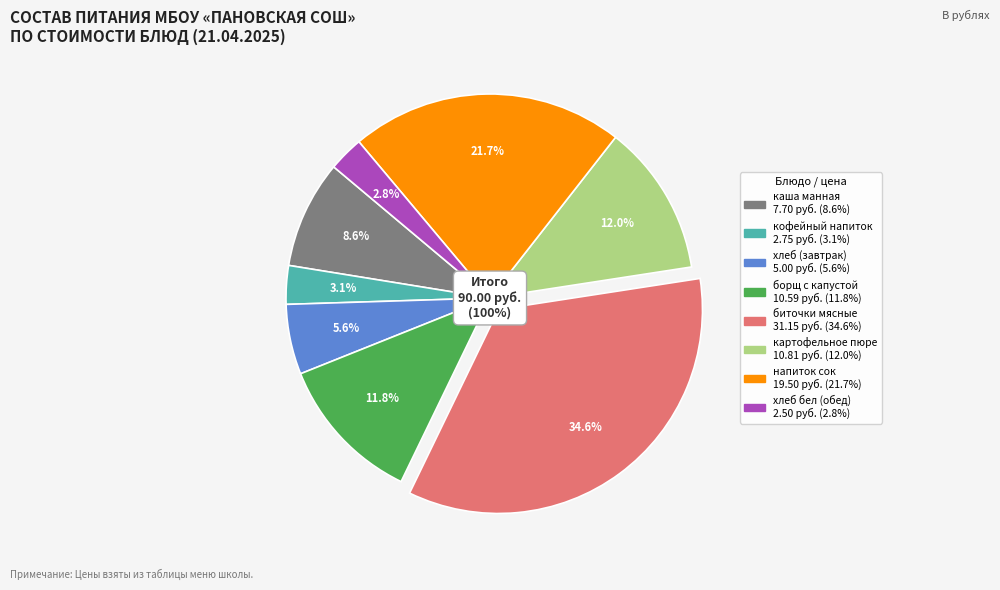

Is there any slice that represents more than half of the pie?

No